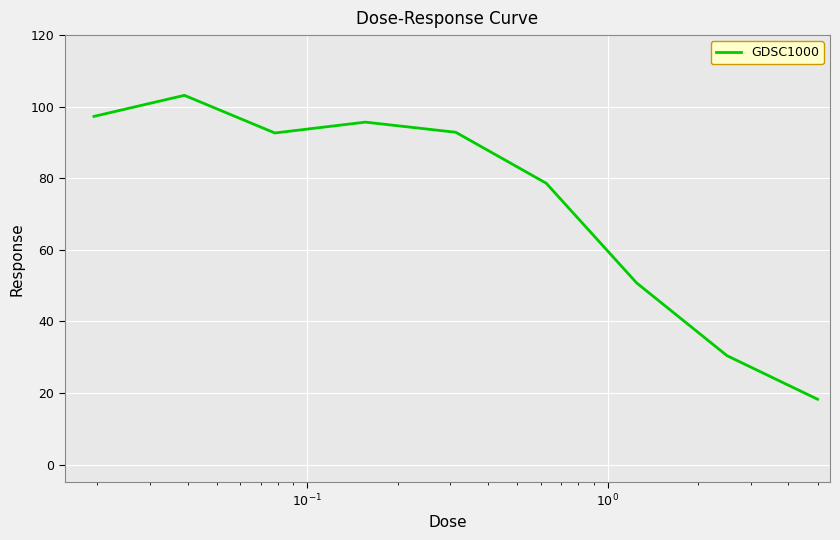

What is the difference between the second highest and second lowest values?

66.9